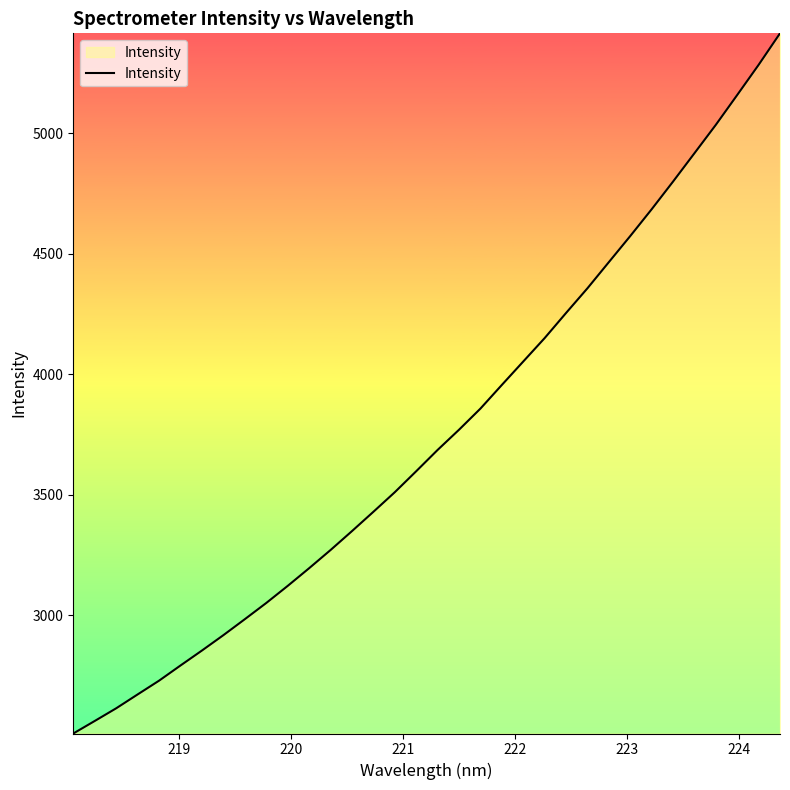

What is the minimum value shown in the chart?

2510.1